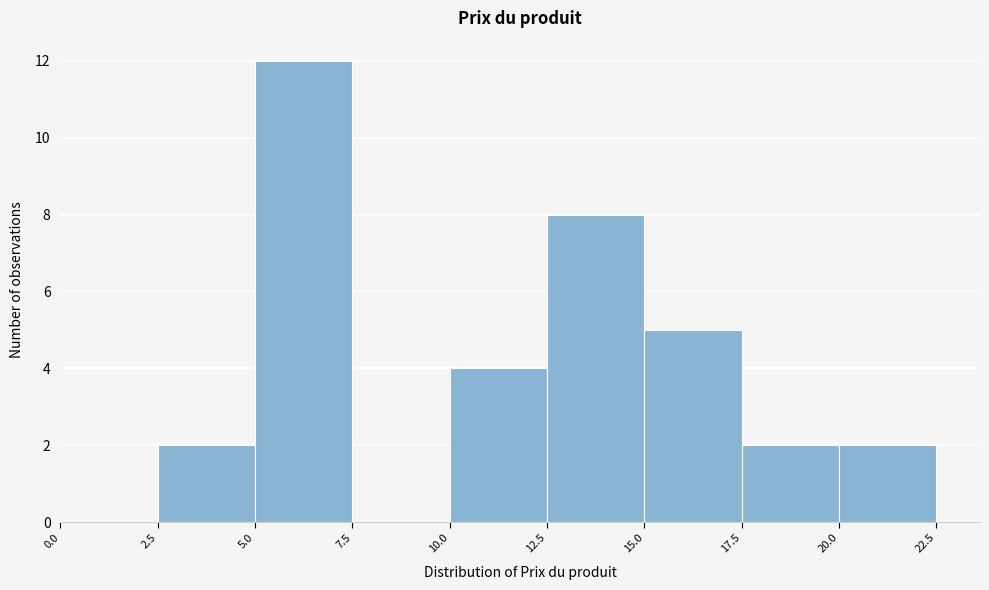

Which range on the x-axis has the tallest bar?

5.0 to 7.5